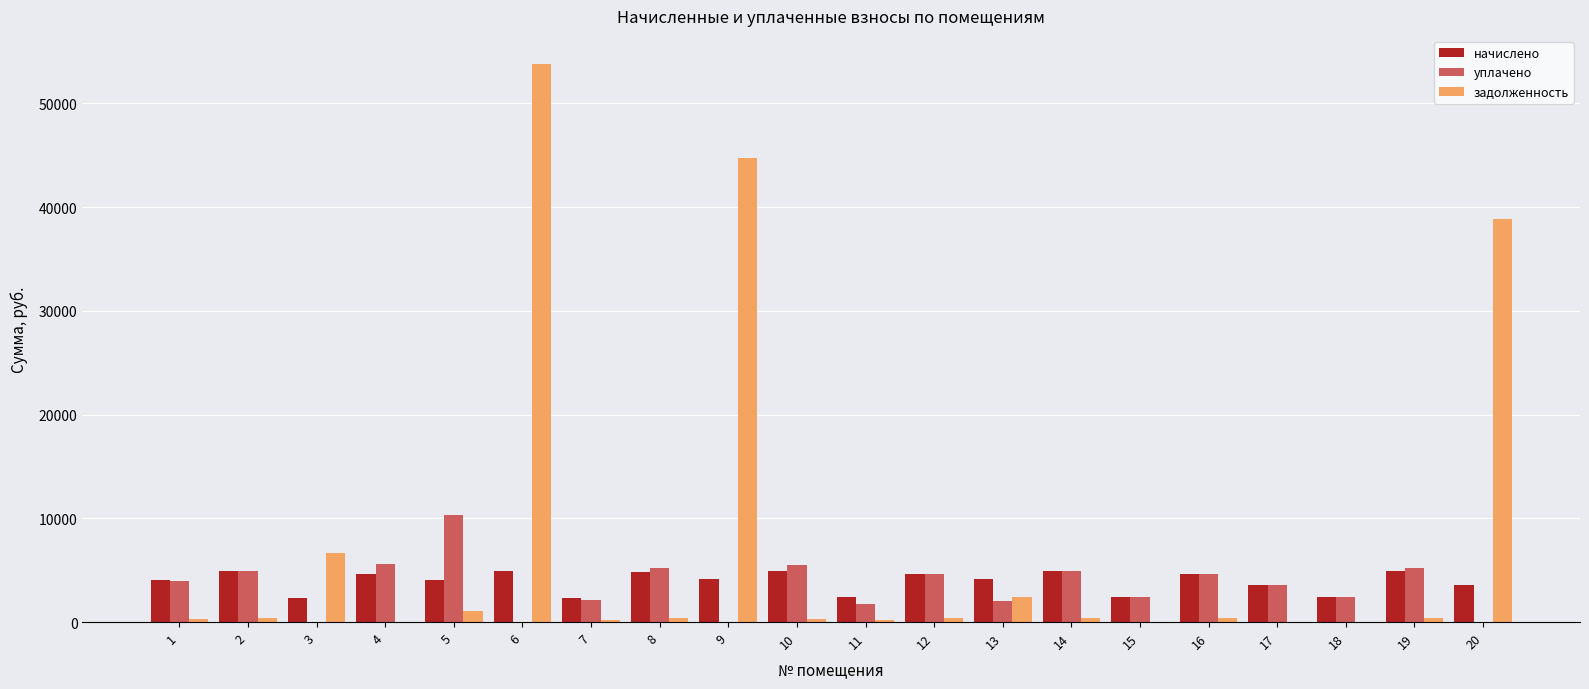

Which series has the largest total across all categories?

задолженность